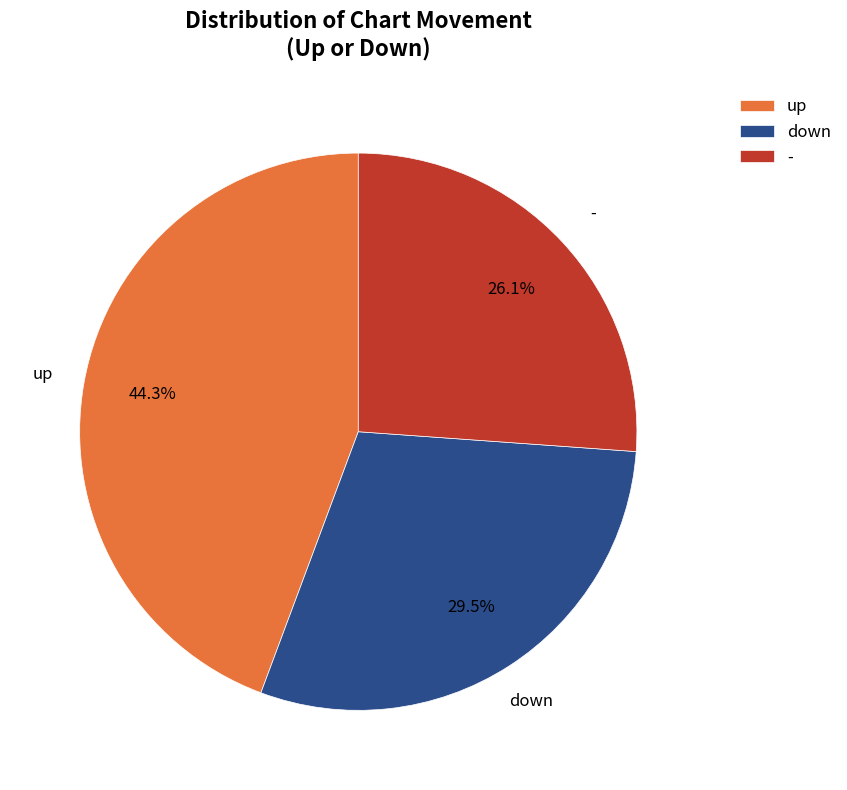

Rank the categories by value from lowest to highest.

-, down, up